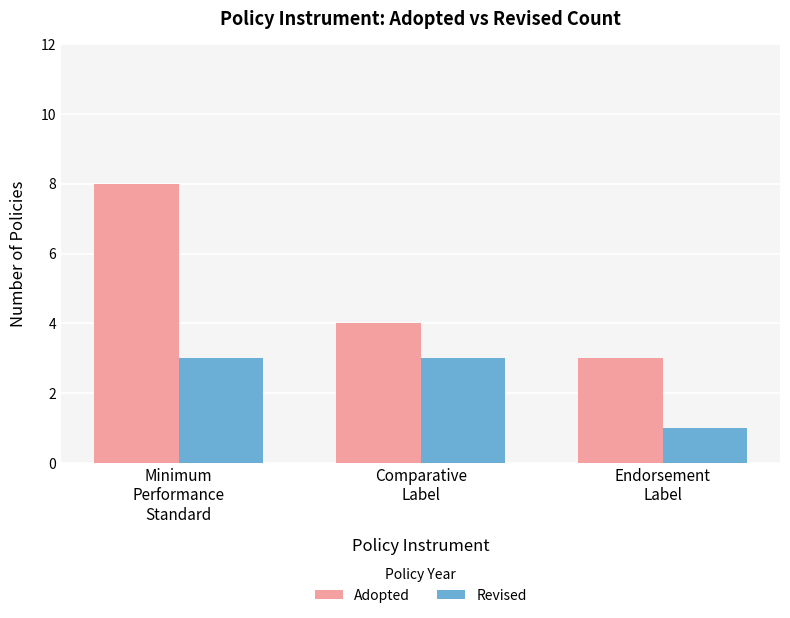

Reading right to left, transcribe all the data shown in this chart.

Adopted: 3	4	8
Revised: 1	3	3